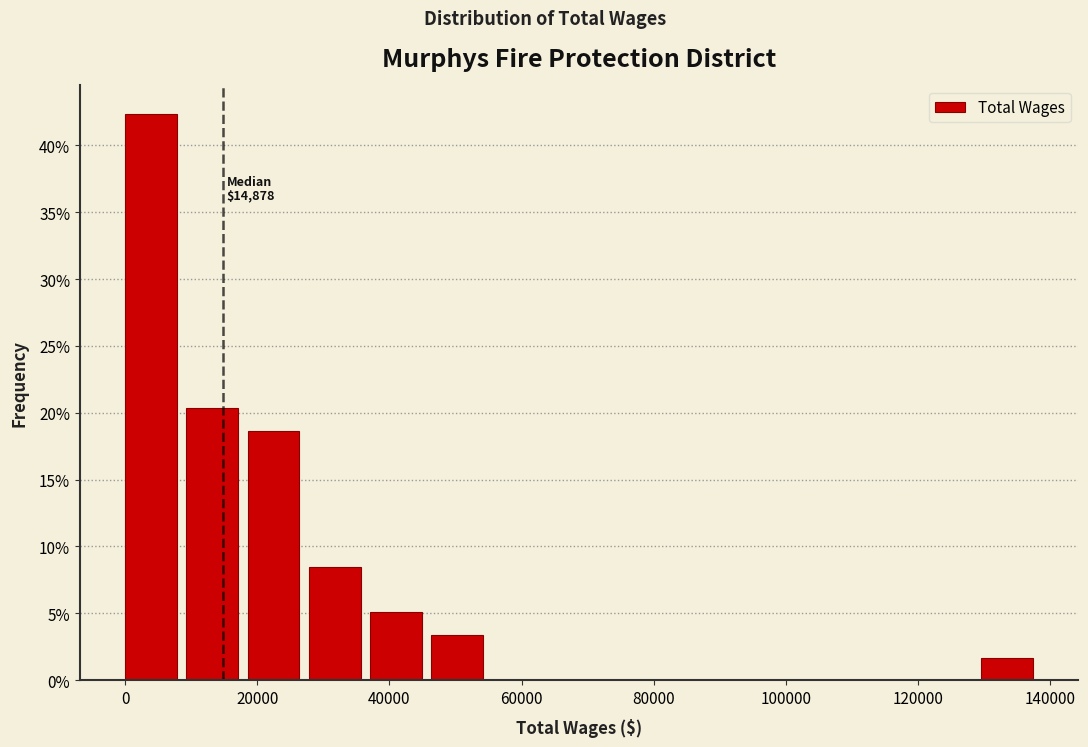

Over which range of the x-axis is the bar tallest?

0 to 10000